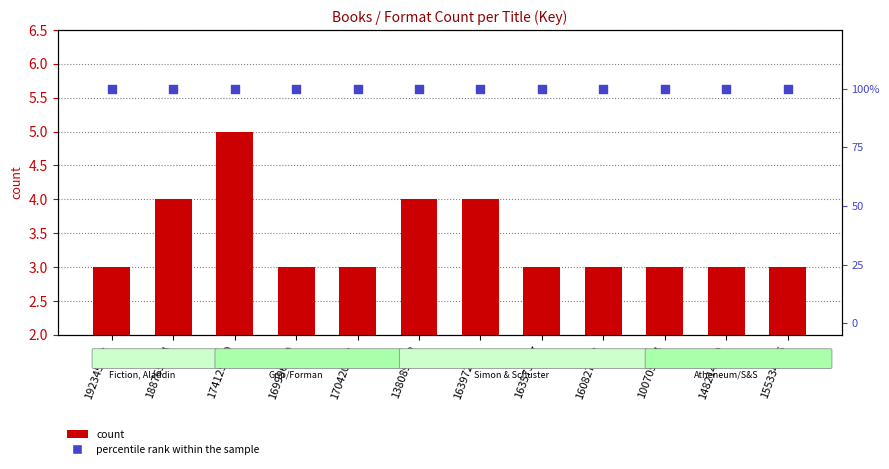

What is the total value across all series at 155334545?

103